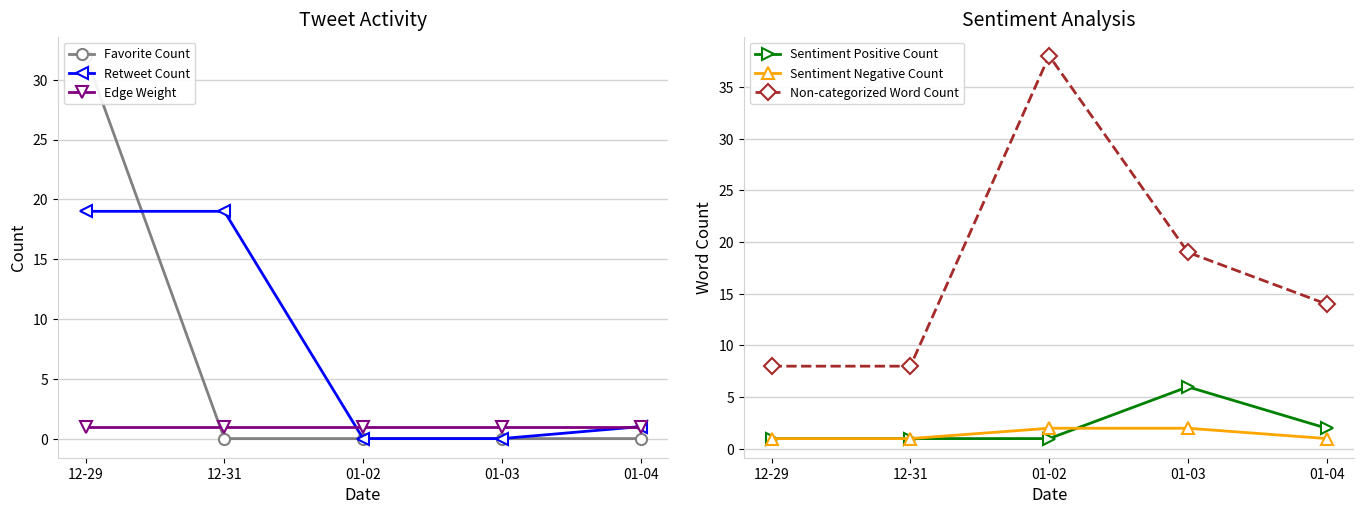

What is the difference between the maximum and minimum values in the Sentiment Positive Count series?

5